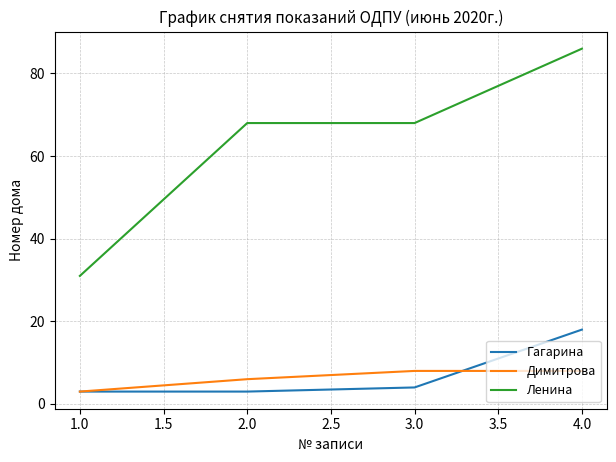

Which series changed the most between 1.0 and 2.0?

Ленина